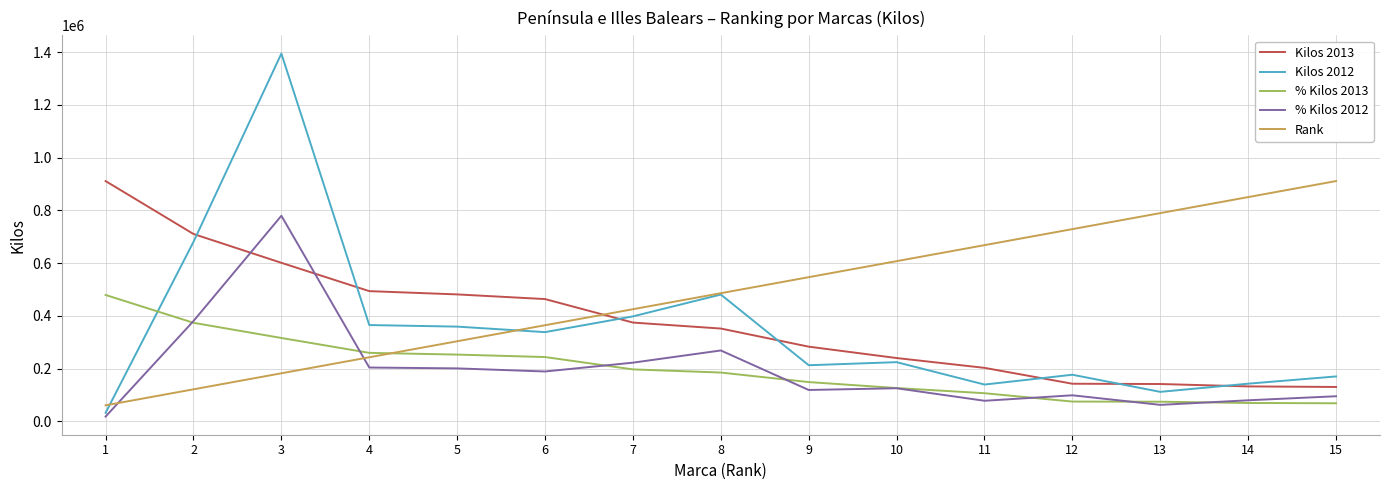

What is the maximum value shown in the chart?

1394658.0